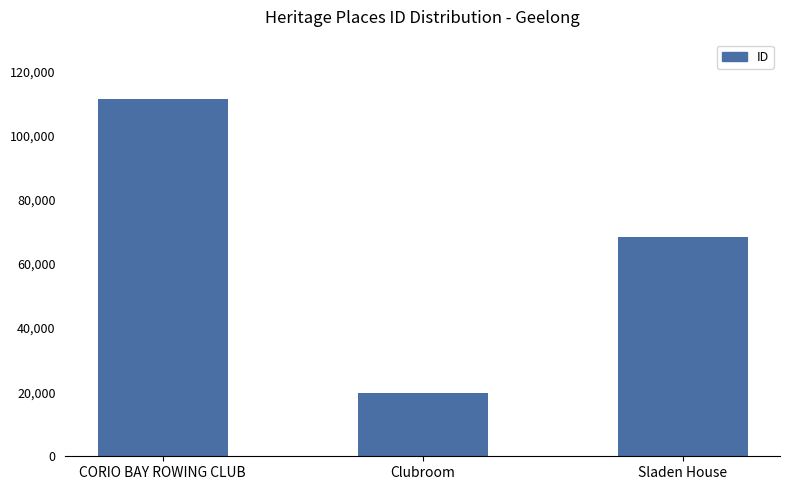

At which category does the chart reach its peak across all series?

CORIO BAY ROWING CLUB